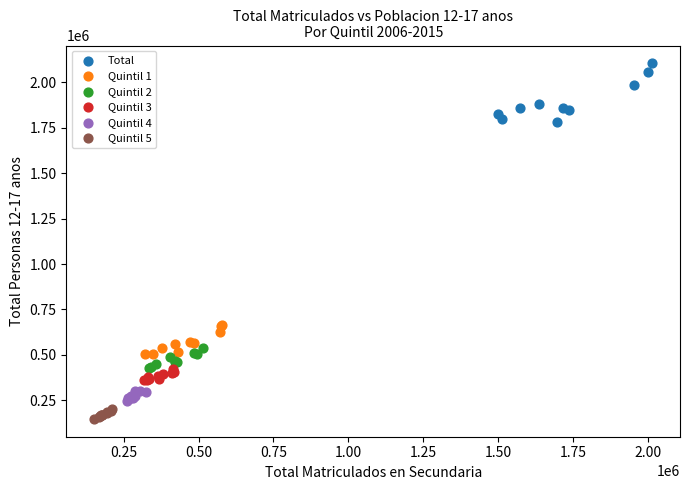

Which series reaches the minimum Y coordinate?

Quintil 5